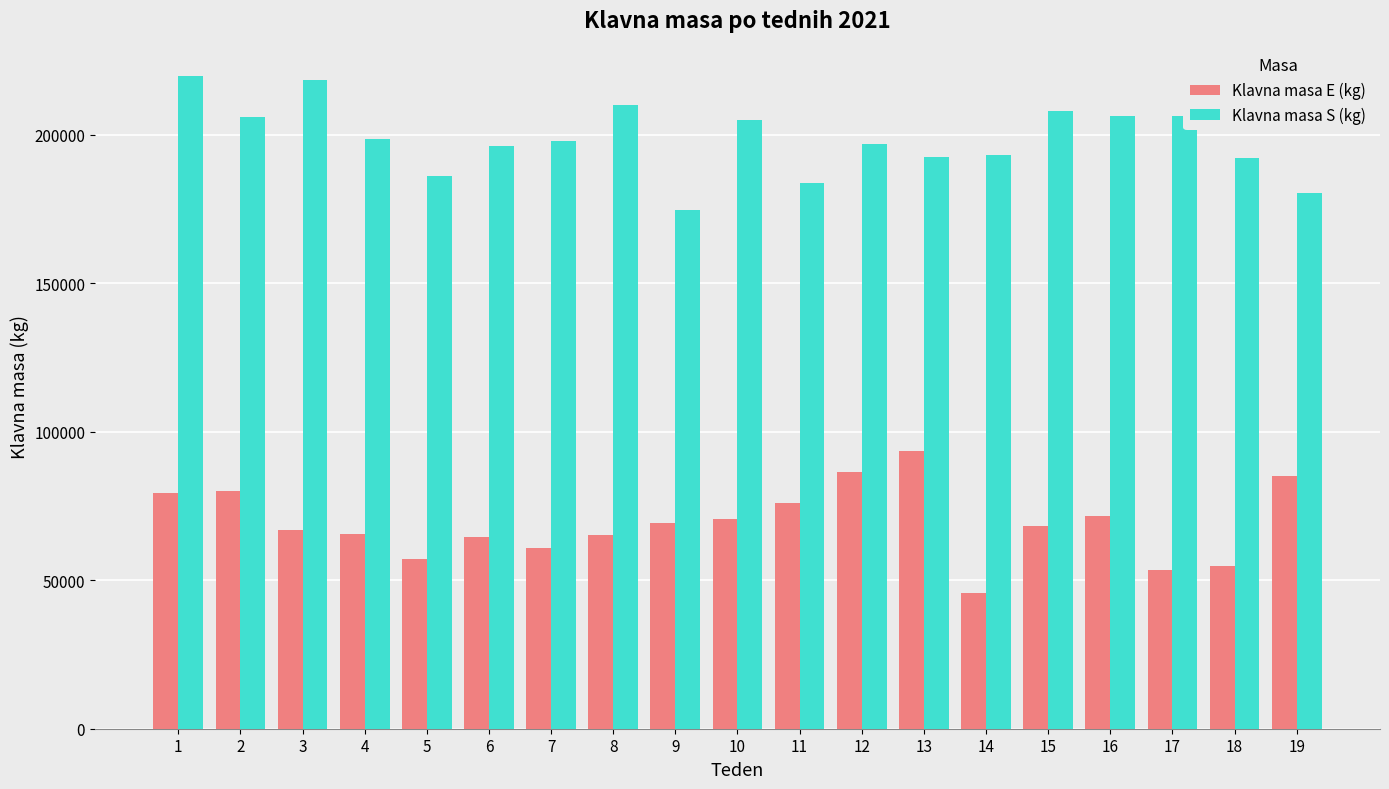

What is the minimum value shown in the chart?

45801